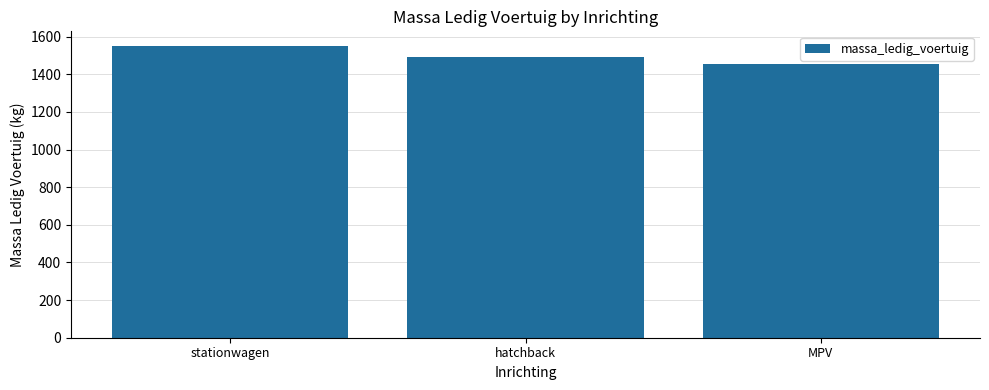

What is the smallest value displayed?

1453